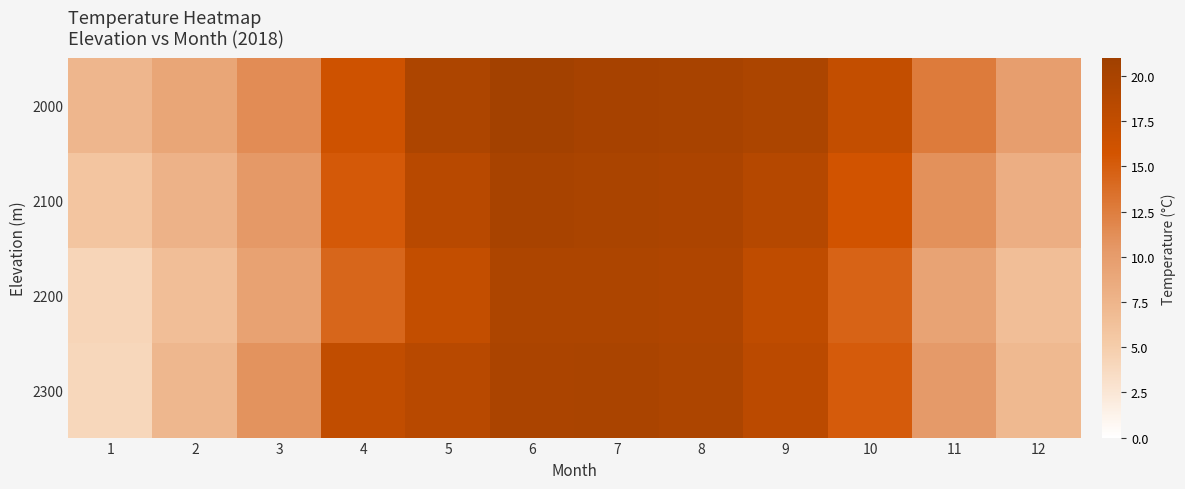

What is the minimum value shown in the chart?

4.0